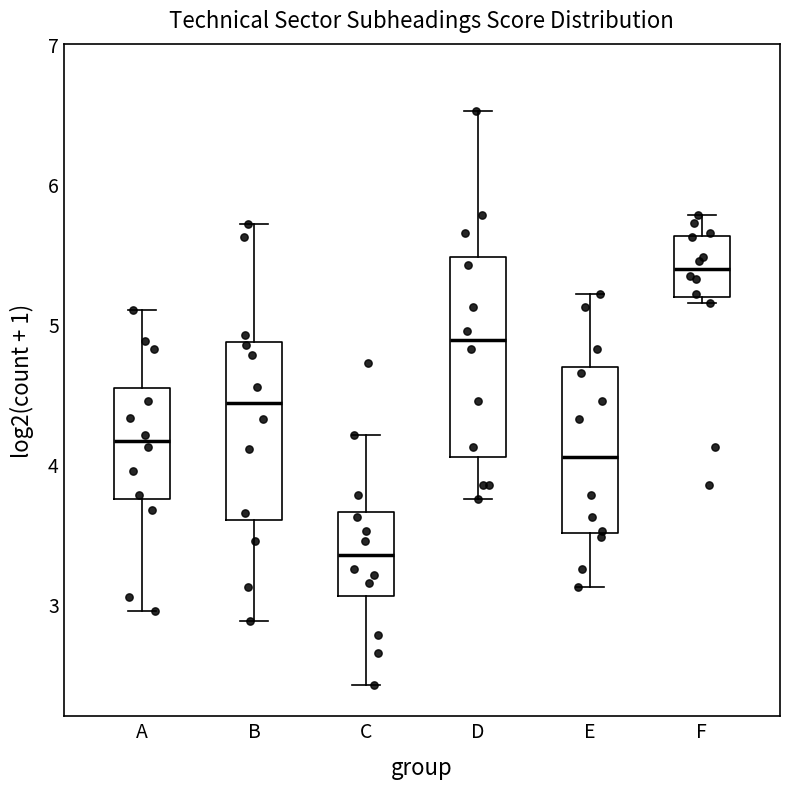

Reading left to right, transcribe this box plot: for each box, give where its median line is, the range the box spans, and where its two whiskers end, as read against the y-axis. The values are not printed on the chart, so give them approximately, as read against the axis.

A: median 4.2, box 3.8 to 4.5, whiskers 3.0 to 5.1
B: median 4.4, box 3.6 to 4.9, whiskers 2.9 to 5.7
C: median 3.4, box 3.1 to 3.7, whiskers 2.4 to 4.2
D: median 4.9, box 4.1 to 5.5, whiskers 3.8 to 6.5
E: median 4.1, box 3.5 to 4.7, whiskers 3.1 to 5.2
F: median 5.4, box 5.2 to 5.6, whiskers 5.2 (just below the box's lower edge) to 5.8